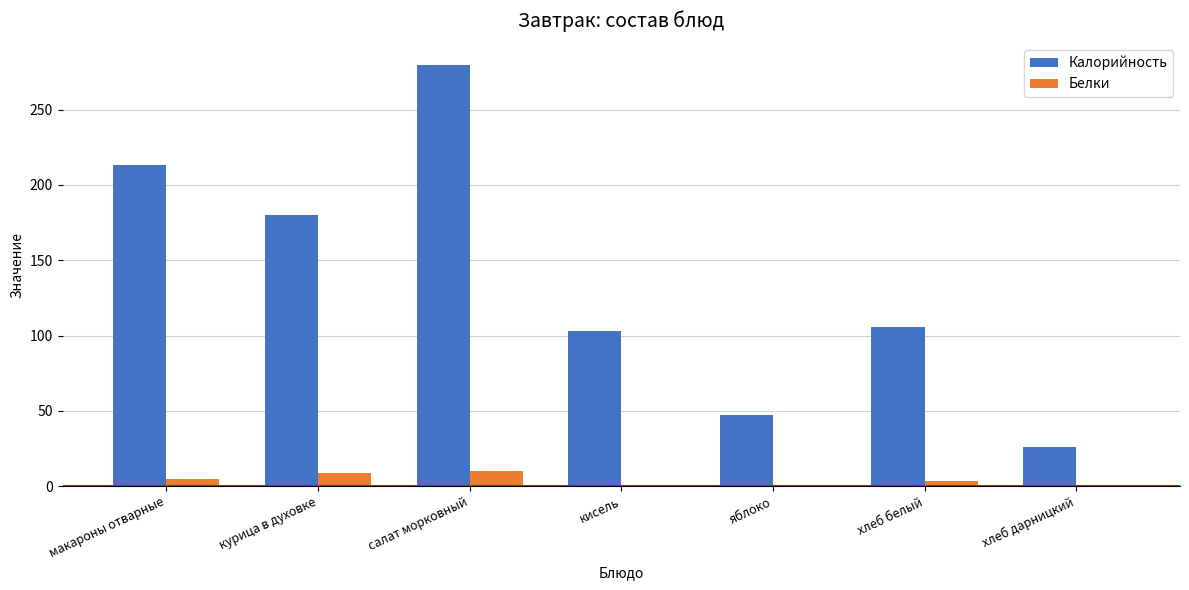

How many categories are shown in the chart?

7